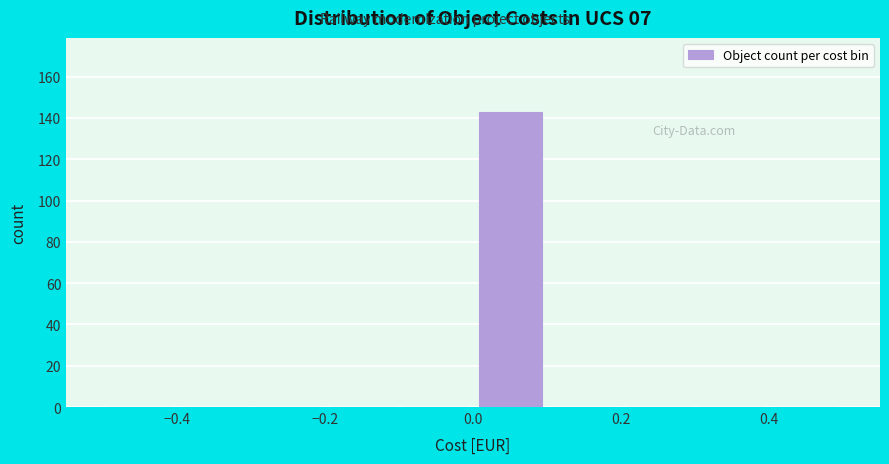

Reading left to right, list every bar in this chart as the range it spans on the x-axis followed by its height. The values are not printed on the chart, so give them approximately, as read against the axis.

-0.5 to -0.4: 0
-0.4 to -0.3: 0
-0.3 to -0.2: 0
-0.2 to -0.1: 0
-0.1 to 0.0: 0
0.0 to 0.1: 144
0.1 to 0.2: 0
0.2 to 0.3: 0
0.3 to 0.4: 0
0.4 to 0.5: 0